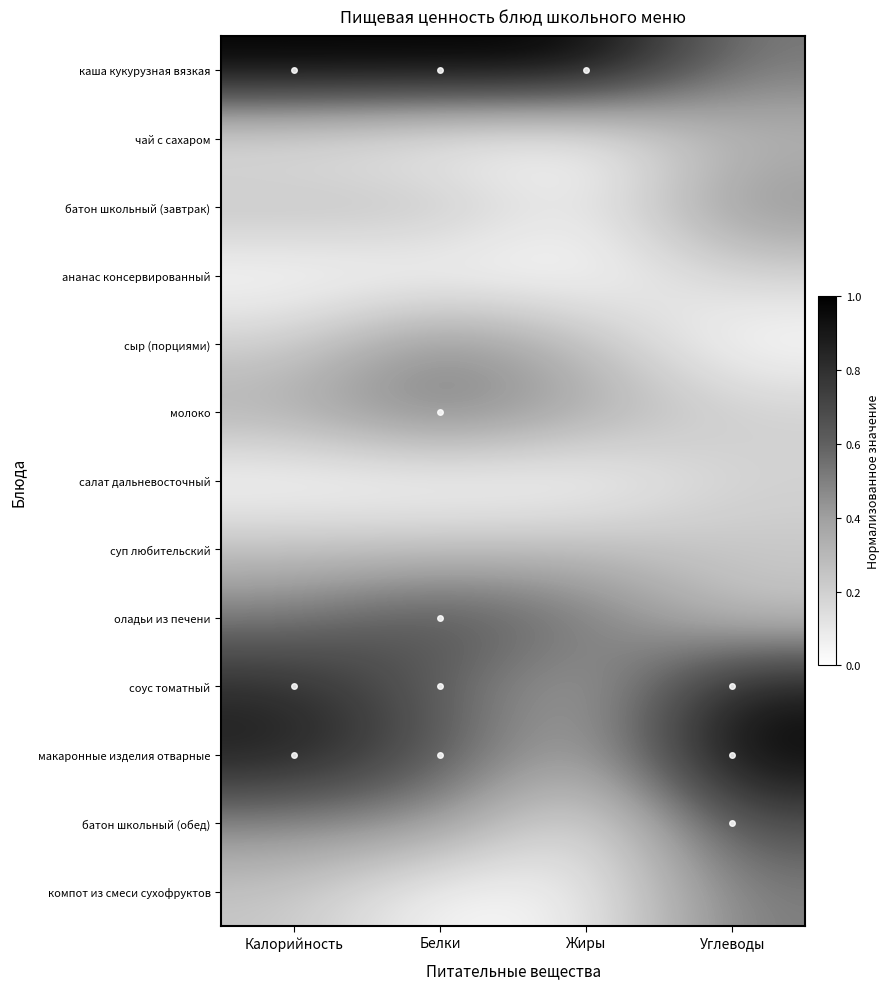

Reading left to right, extract all data points from this chart.

каша кукурузная вязкая: Калорийность=1.0	Белки=1.0	Жиры=1.0	Углеводы=0.5
чай с сахаром: Калорийность=0.1	Белки=0.0	Жиры=0.0	Углеводы=0.3
батон школьный (завтрак): Калорийность=0.3	Белки=0.3	Жиры=0.1	Углеводы=0.5
ананас консервированный: Калорийность=0.0	Белки=0.0	Жиры=0.0	Углеводы=0.2
сыр (порциями): Калорийность=0.2	Белки=0.5	Жиры=0.3	Углеводы=0.0
молоко: Калорийность=0.3	Белки=0.6	Жиры=0.4	Углеводы=0.2
салат дальневосточный: Калорийность=0.0	Белки=0.0	Жиры=0.0	Углеводы=0.2
суп любительский: Калорийность=0.3	Белки=0.3	Жиры=0.3	Углеводы=0.2
оладьи из печени: Калорийность=0.5	Белки=0.7	Жиры=0.5	Углеводы=0.2
соус томатный: Калорийность=0.8	Белки=0.6	Жиры=0.3	Углеводы=0.9
макаронные изделия отварные: Калорийность=0.9	Белки=0.6	Жиры=0.3	Углеводы=1.0
батон школьный (обед): Калорийность=0.5	Белки=0.4	Жиры=0.1	Углеводы=0.7
компот из смеси сухофруктов: Калорийность=0.2	Белки=0.0	Жиры=0.1	Углеводы=0.5